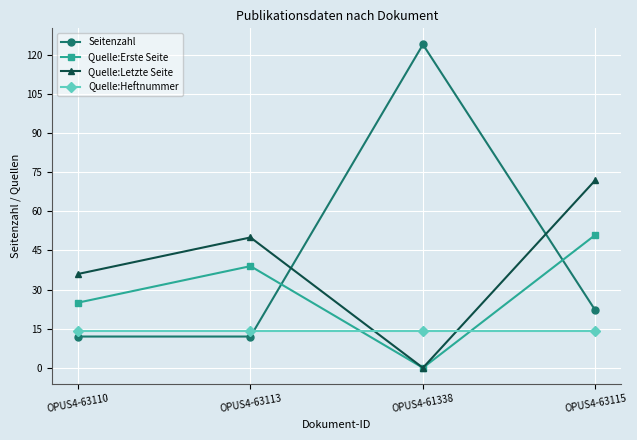

The Seitenzahl series shows 11 at OPUS4-63115. True or false?

False